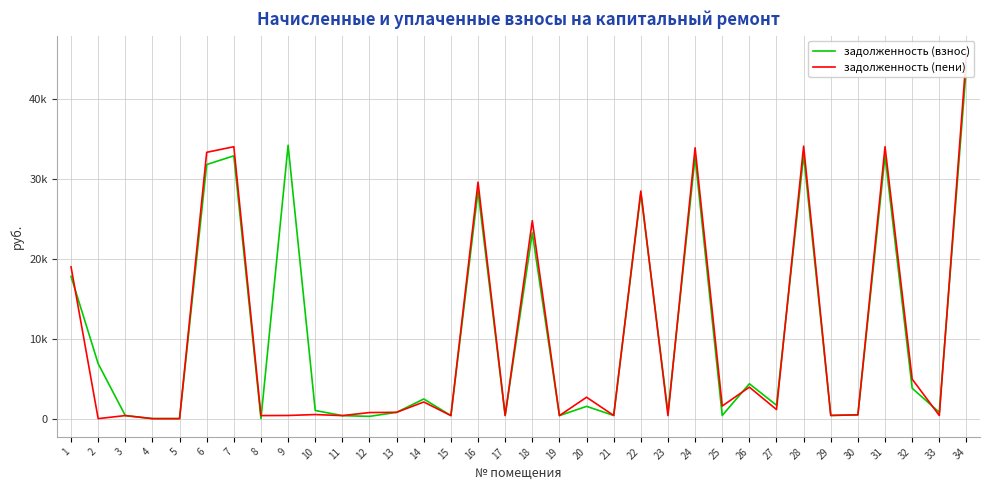

Where is the first local maximum for задолженность (взнос)?

7